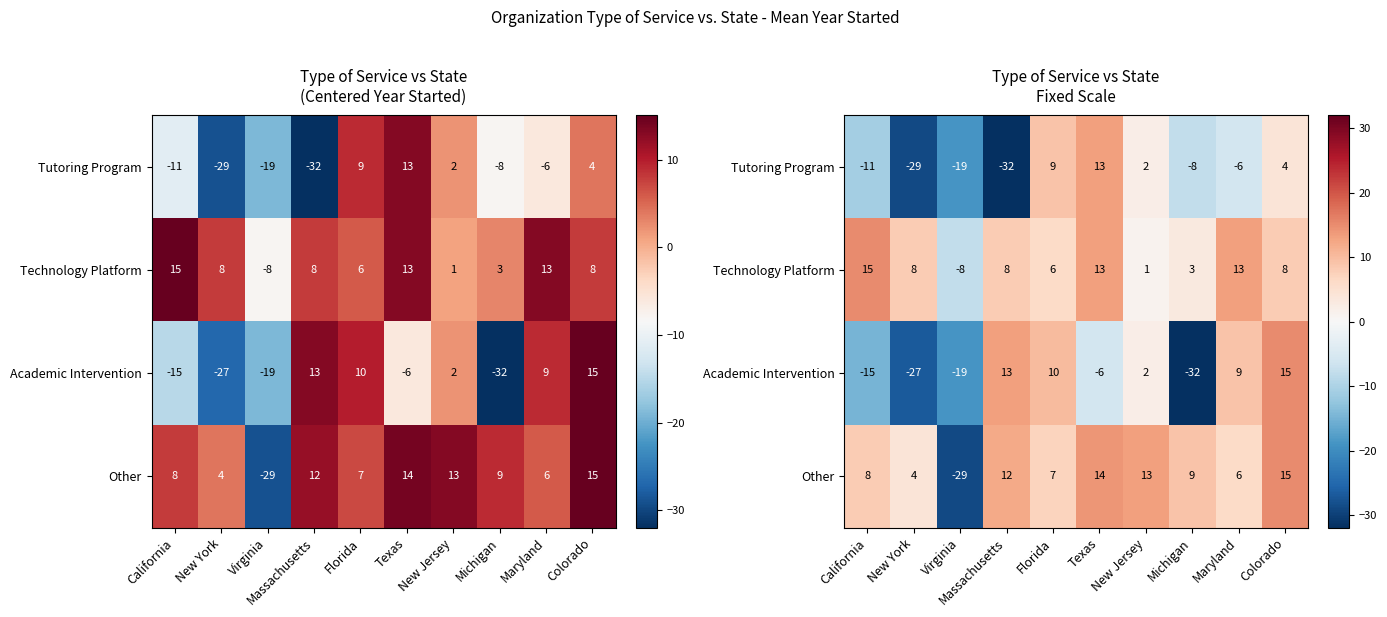

How many distinct data groups are displayed?

4